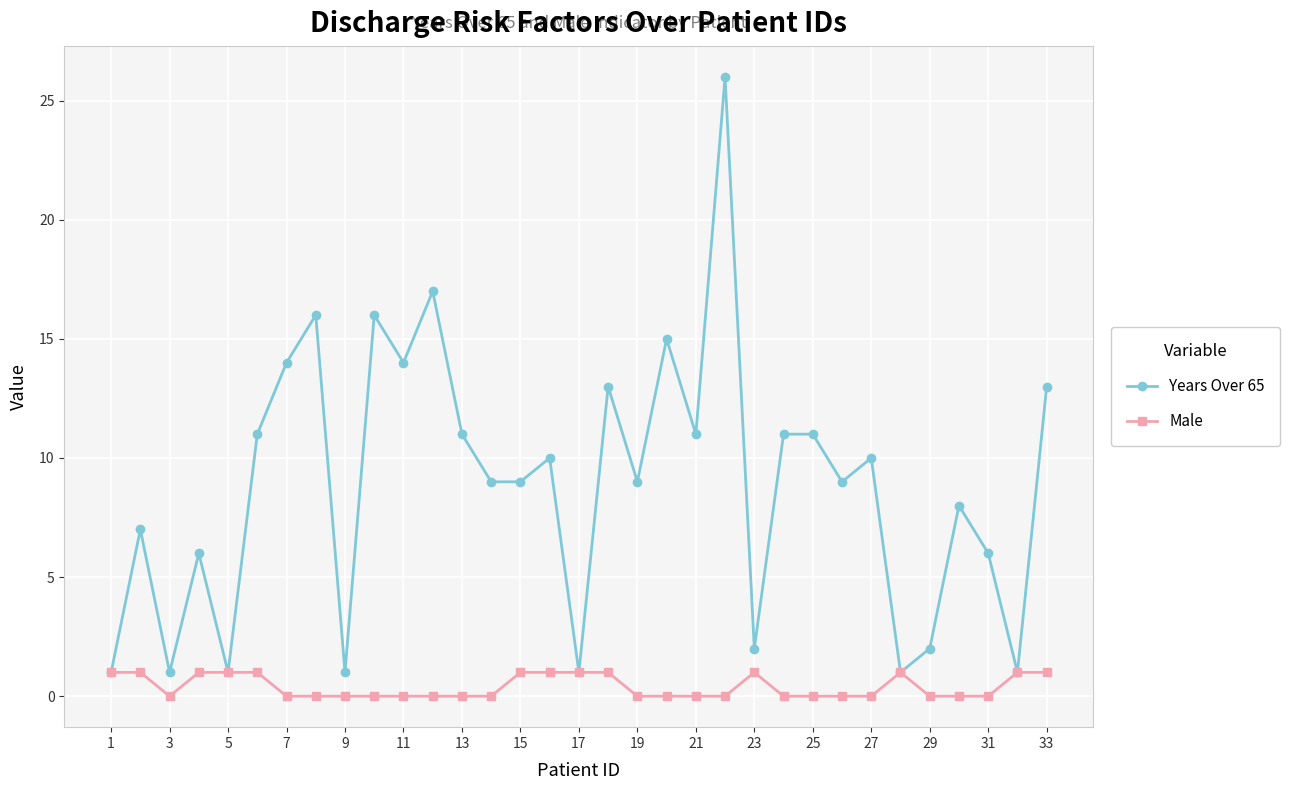

Which series has the largest total across all categories?

Years Over 65